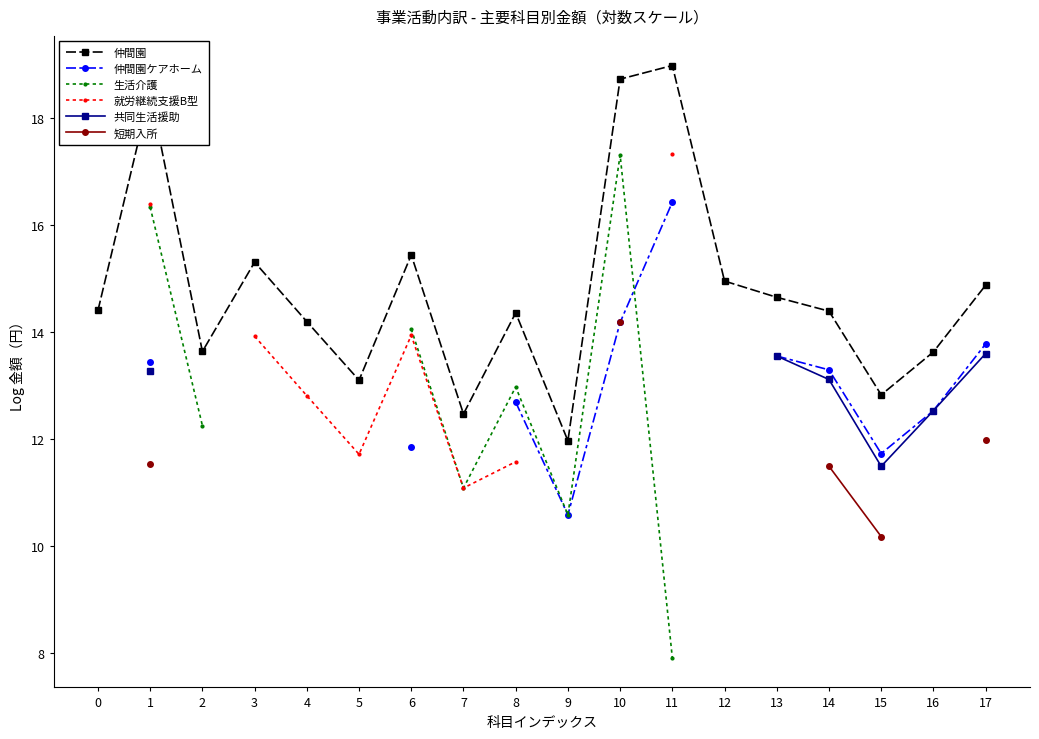

True or false: 短期入所 and 共同生活援助 intersect in this chart.

False